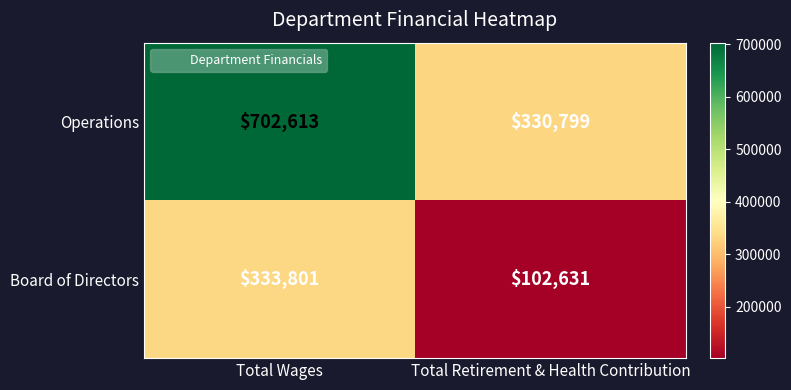

What is the total value across all series at Total Retirement & Health Contribution?

433430